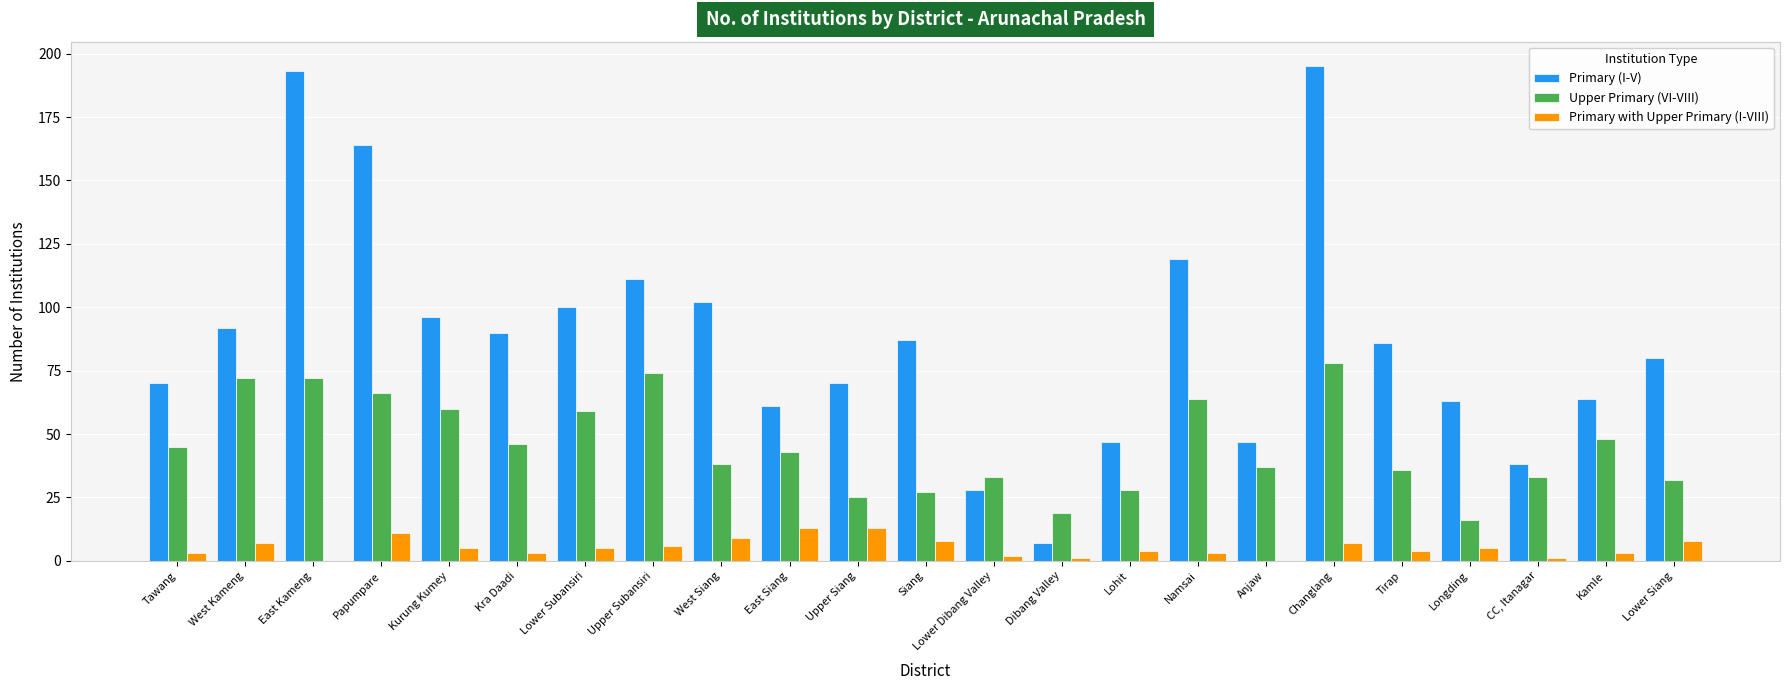

Reading left to right, list all the values displayed in this chart.

Primary (I-V): Tawang=70	West Kameng=92	East Kameng=193	Papumpare=164	Kurung Kumey=96	Kra Daadi=90	Lower Subansiri=100	Upper Subansiri=111	West Siang=102	East Siang=61	Upper Siang=70	Siang=87	Lower Dibang Valley=28	Dibang Valley=7	Lohit=47	Namsai=119	Anjaw=47	Changlang=195	Tirap=86	Longding=63	CC, Itanagar=38	Kamle=64	Lower Siang=80
Upper Primary (VI-VIII): Tawang=45	West Kameng=72	East Kameng=72	Papumpare=66	Kurung Kumey=60	Kra Daadi=46	Lower Subansiri=59	Upper Subansiri=74	West Siang=38	East Siang=43	Upper Siang=25	Siang=27	Lower Dibang Valley=33	Dibang Valley=19	Lohit=28	Namsai=64	Anjaw=37	Changlang=78	Tirap=36	Longding=16	CC, Itanagar=33	Kamle=48	Lower Siang=32
Primary with Upper Primary (I-VIII): Tawang=3	West Kameng=7	East Kameng=0	Papumpare=11	Kurung Kumey=5	Kra Daadi=3	Lower Subansiri=5	Upper Subansiri=6	West Siang=9	East Siang=13	Upper Siang=13	Siang=8	Lower Dibang Valley=2	Dibang Valley=1	Lohit=4	Namsai=3	Anjaw=0	Changlang=7	Tirap=4	Longding=5	CC, Itanagar=1	Kamle=3	Lower Siang=8